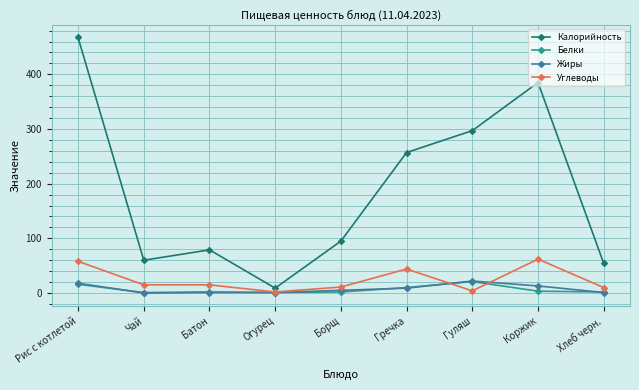

The value of Калорийность at Гречка is 257.0. True or false?

True